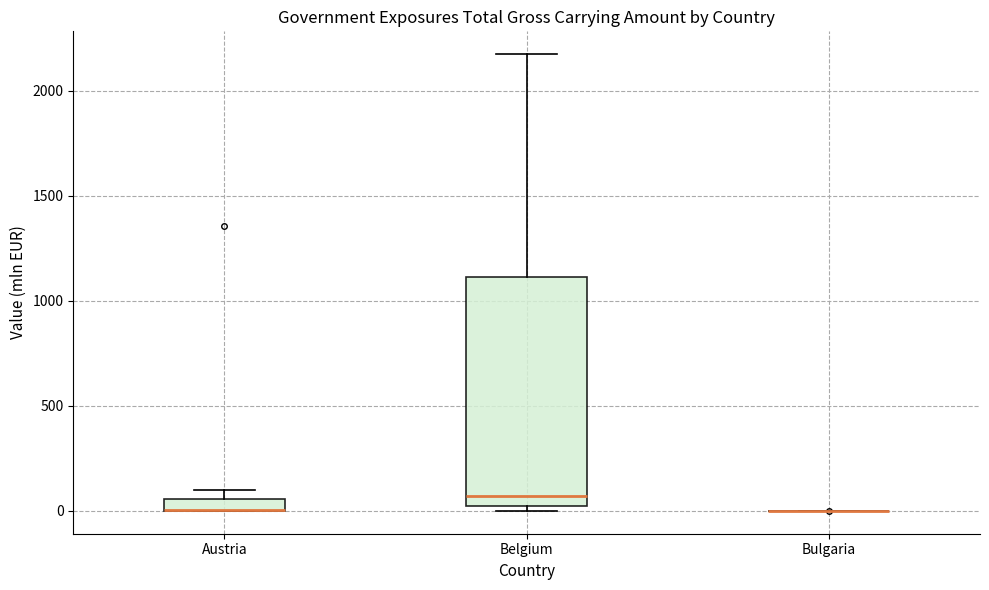

Where does the upper whisker of the box for Belgium end on the y-axis? The values are not printed on the chart, so give them approximately, as read against the axis.

2150